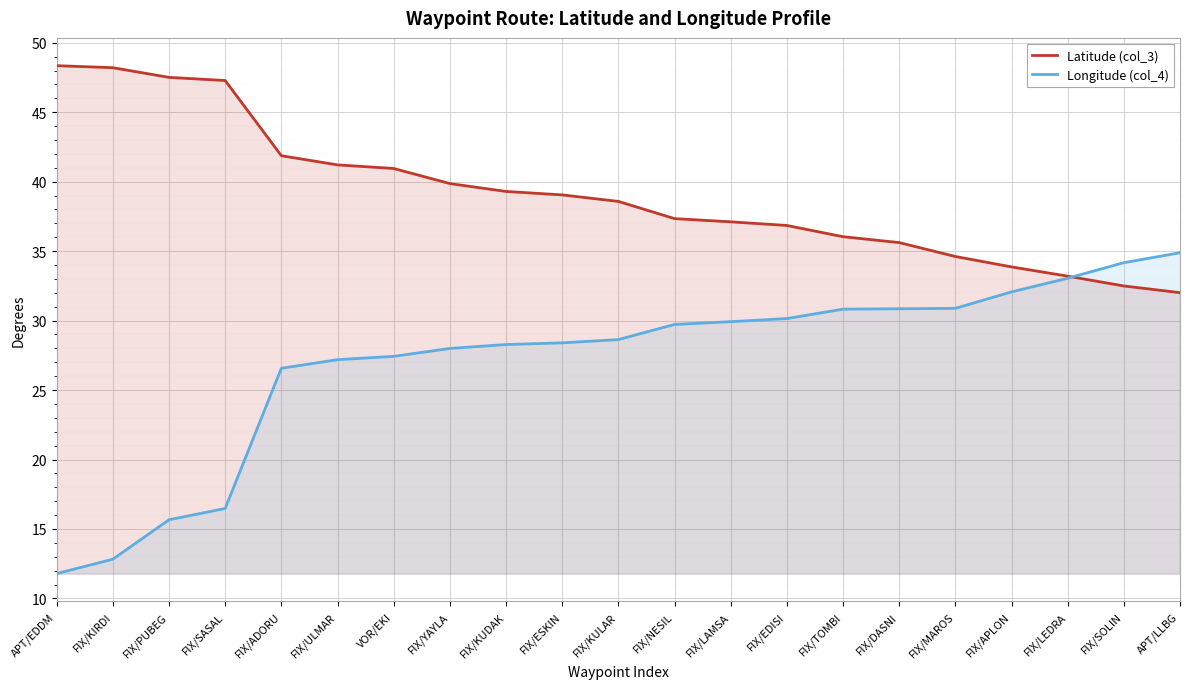

What position from the left is FIX/PUBEG?

3